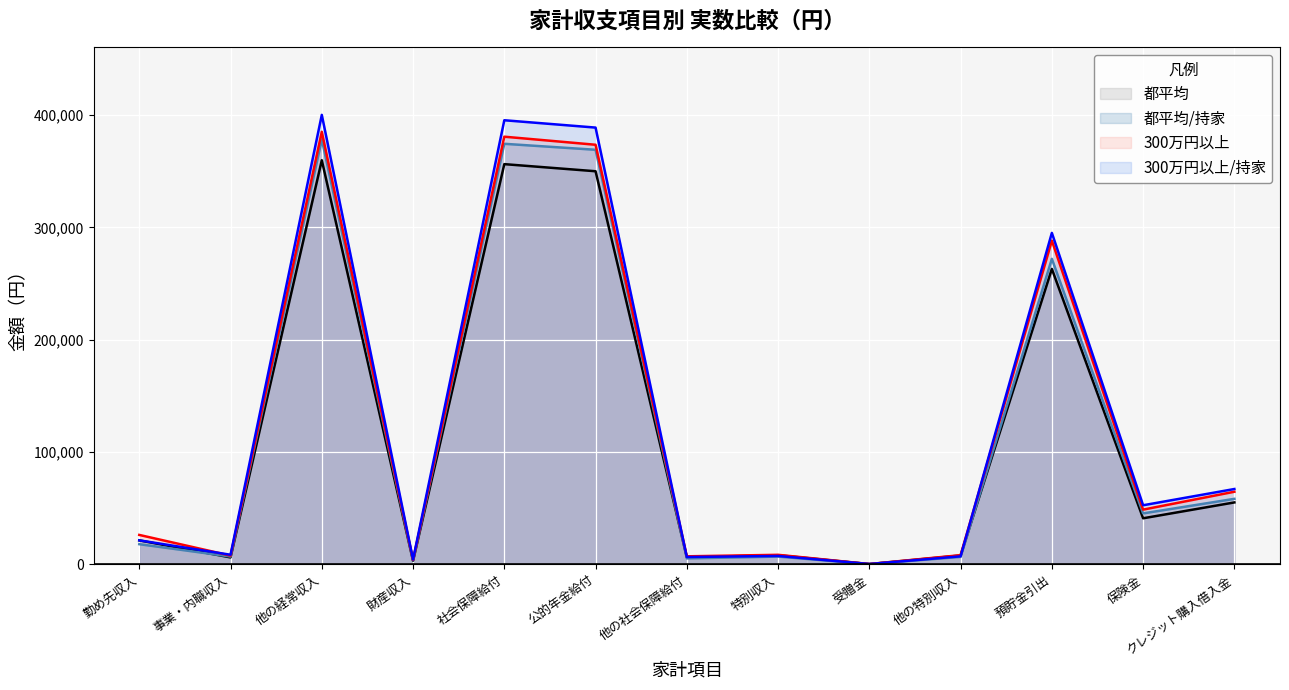

What is the sum of the 都平均 values at 社会保障給付 and クレジット購入借入金?

411496